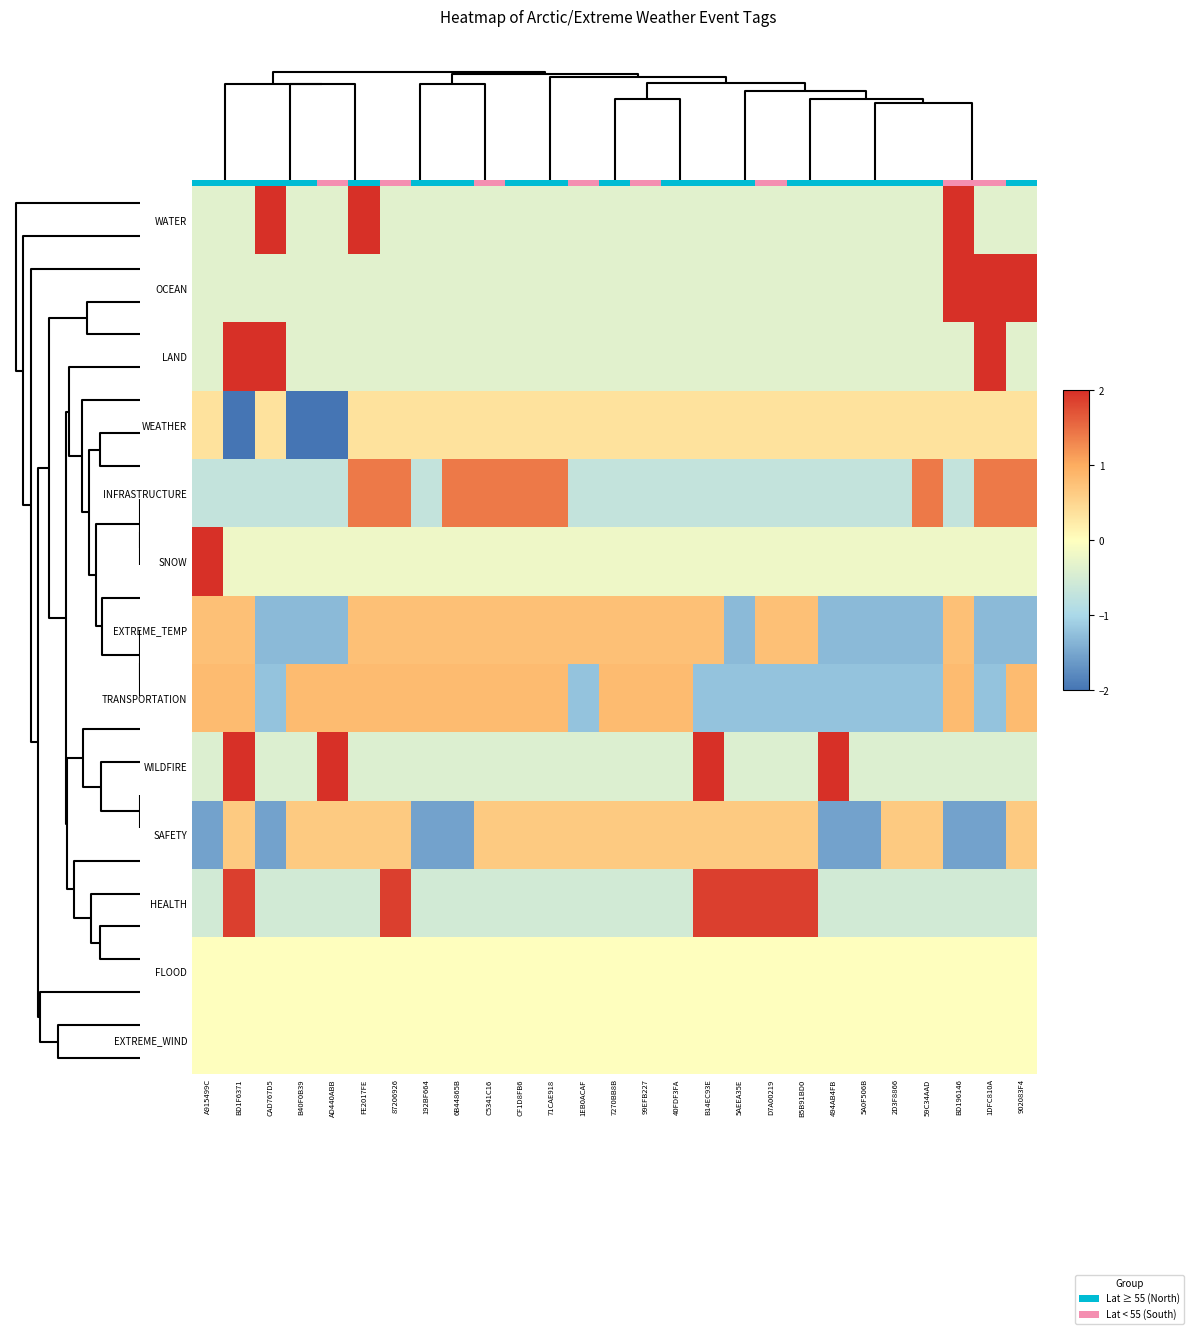

Is it true that WILDFIRE equals -0.4 at 71CAE918?

True